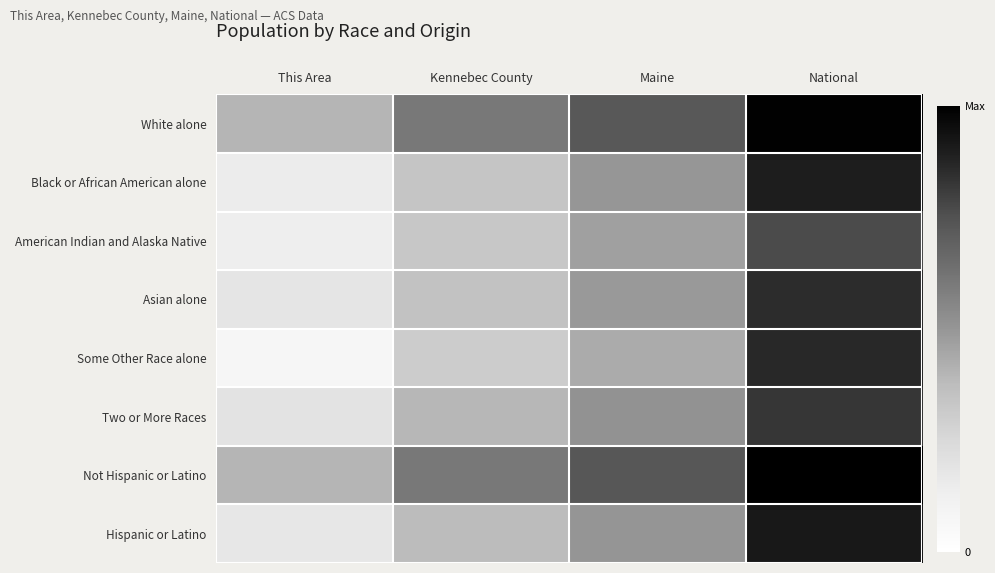

What is the difference between the highest and lowest values at This Area?

0.3